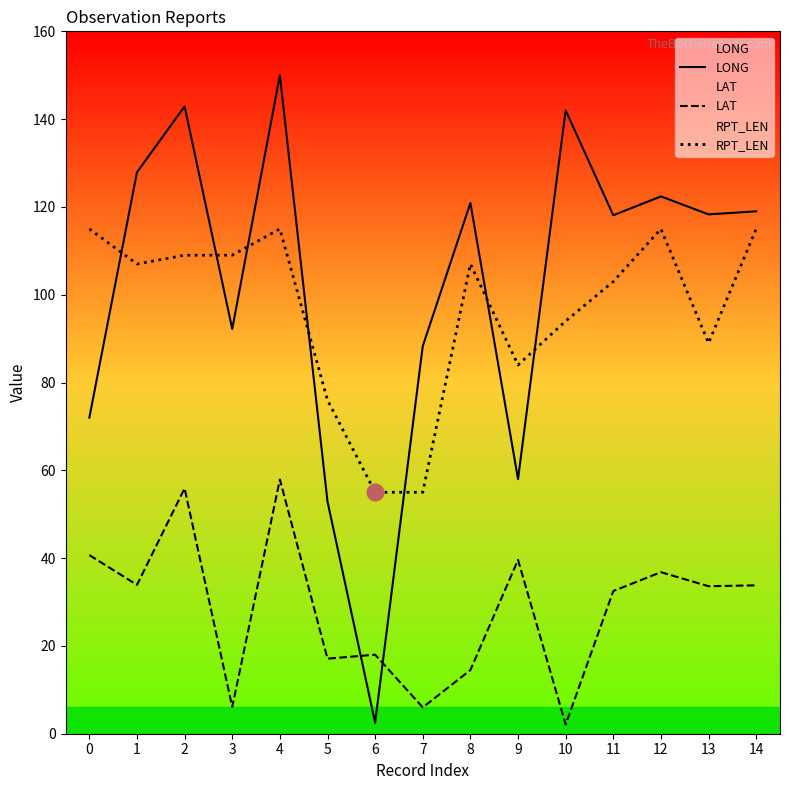

How many data points does each series have?

15